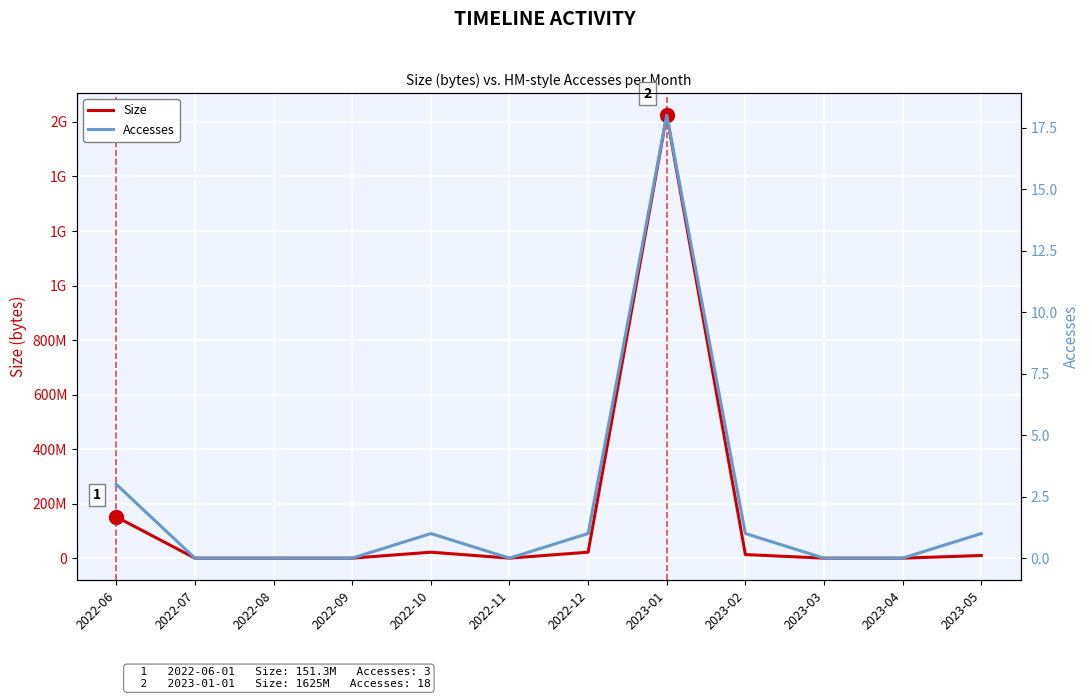

Which series changed the most between 2023-03 and 2023-04?

Size